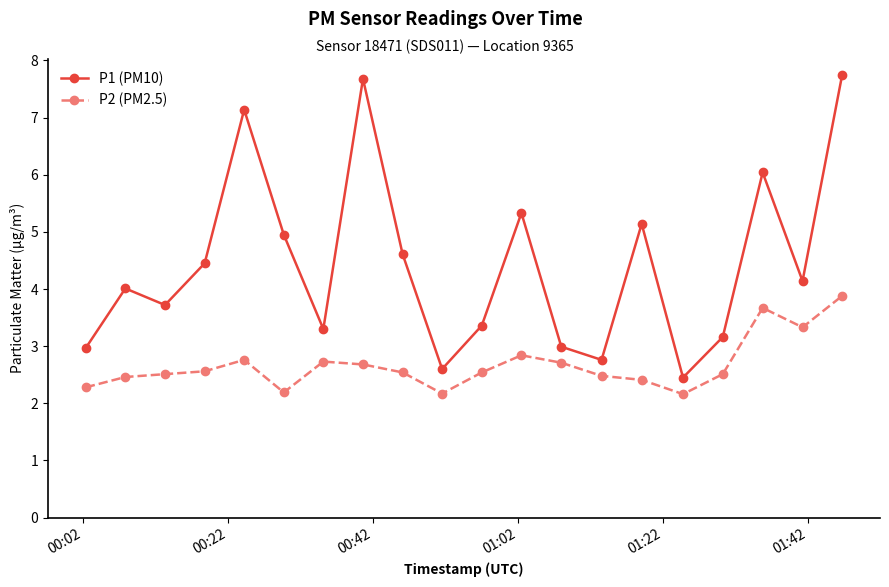

What is the minimum value shown in the chart?

2.2